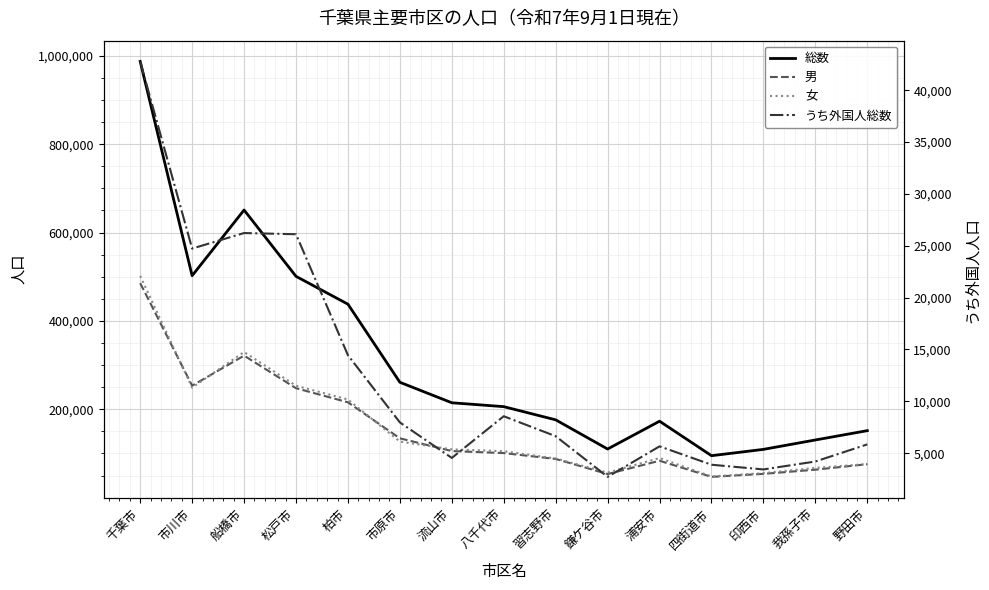

Between 千葉市 and 我孫子市, which series saw the biggest shift?

総数